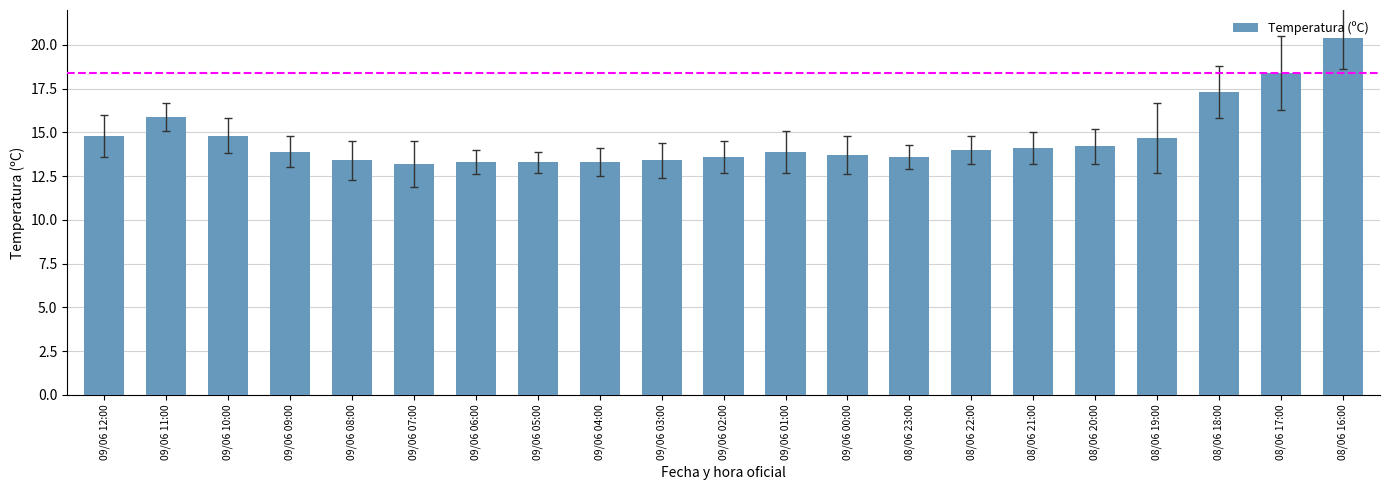

Reading left to right, list all the values displayed in this chart.

14.8	15.9	14.8	13.9	13.4	13.2	13.3	13.3	13.3	13.4	13.6	13.9	13.7	13.6	14.0	14.1	14.2	14.7	17.3	18.4	20.4